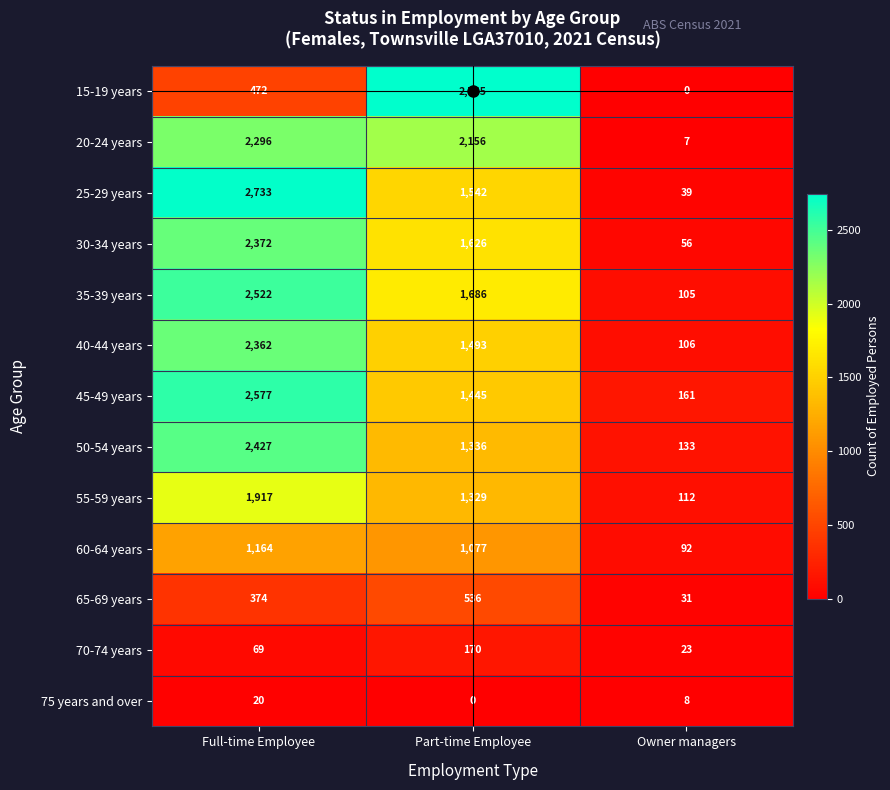

Which category has the highest value across all series?

Part-time Employee